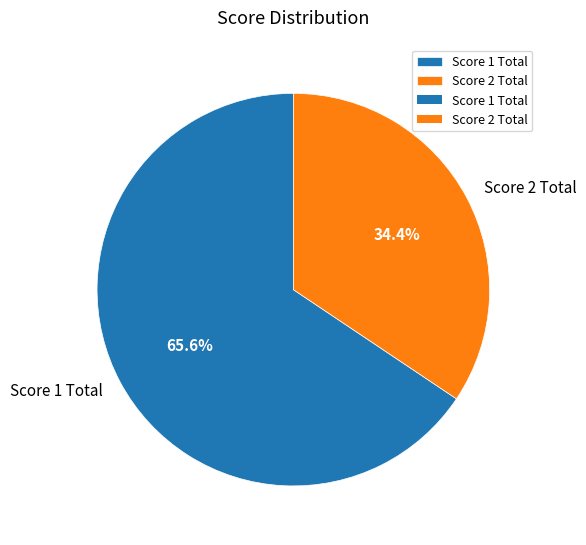

Which category has the biggest portion of the pie?

Score 1 Total